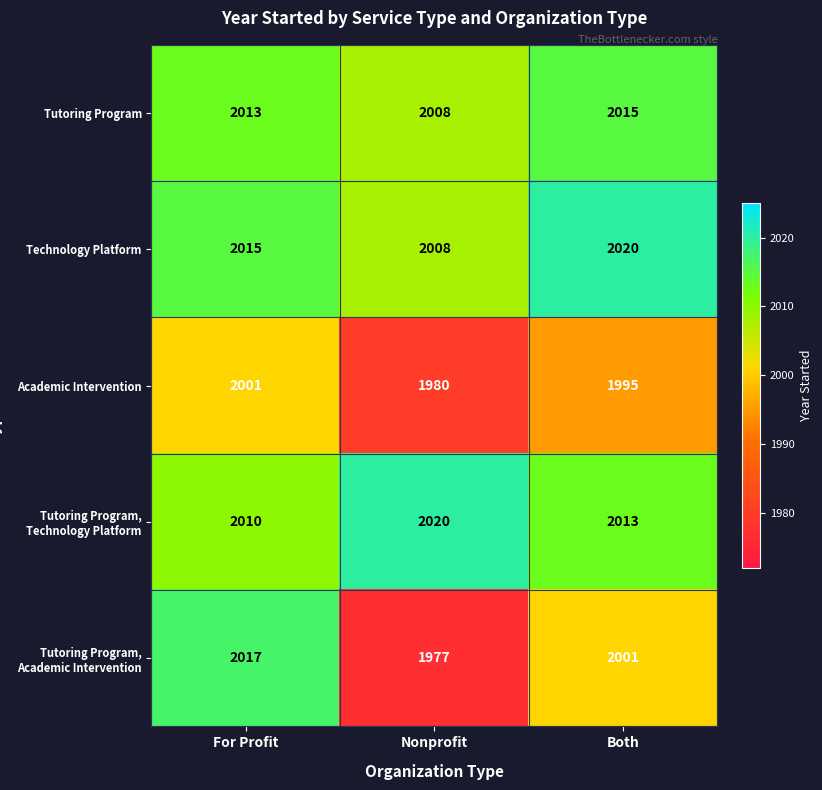

Is it true that Tutoring Program equals 1268 at Both?

False